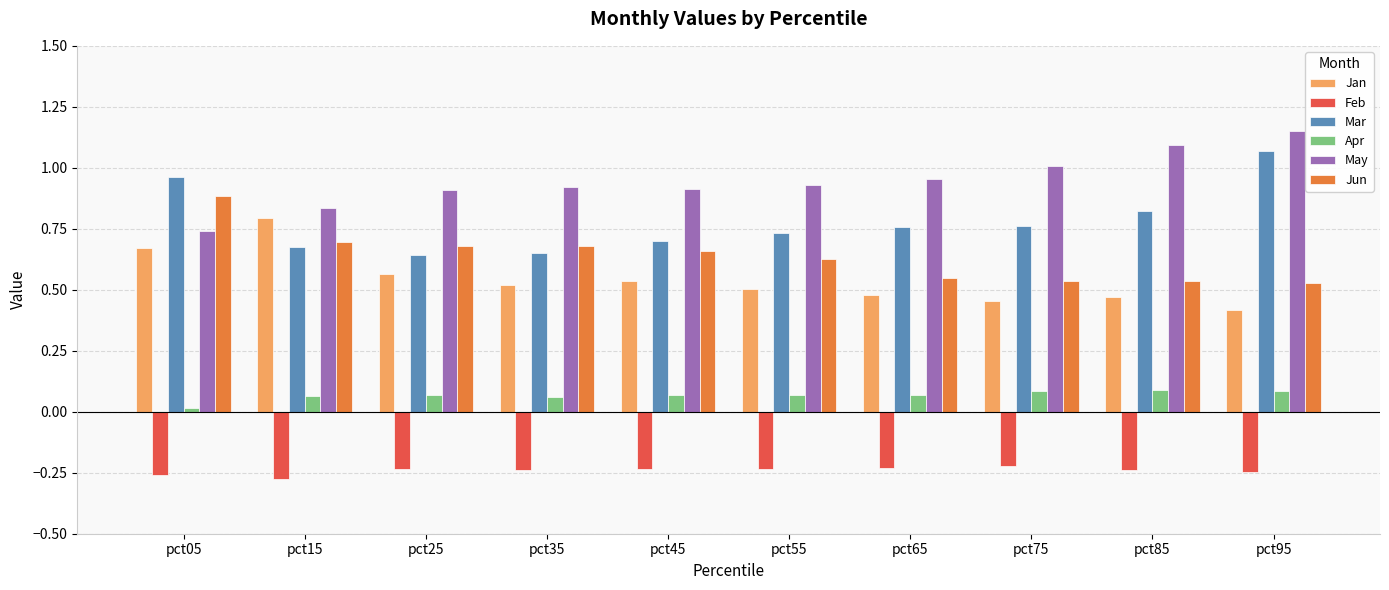

At which label does Mar reach its peak?

pct95